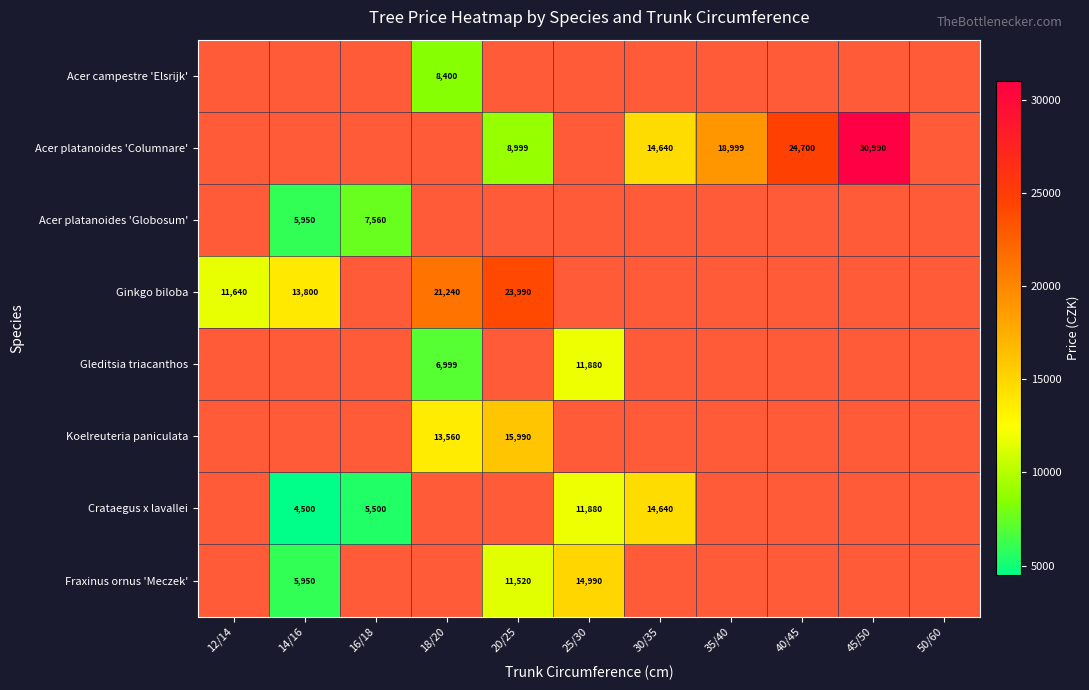

The value of Crataegus x lavallei at 30/35 is 6233.9. True or false?

False